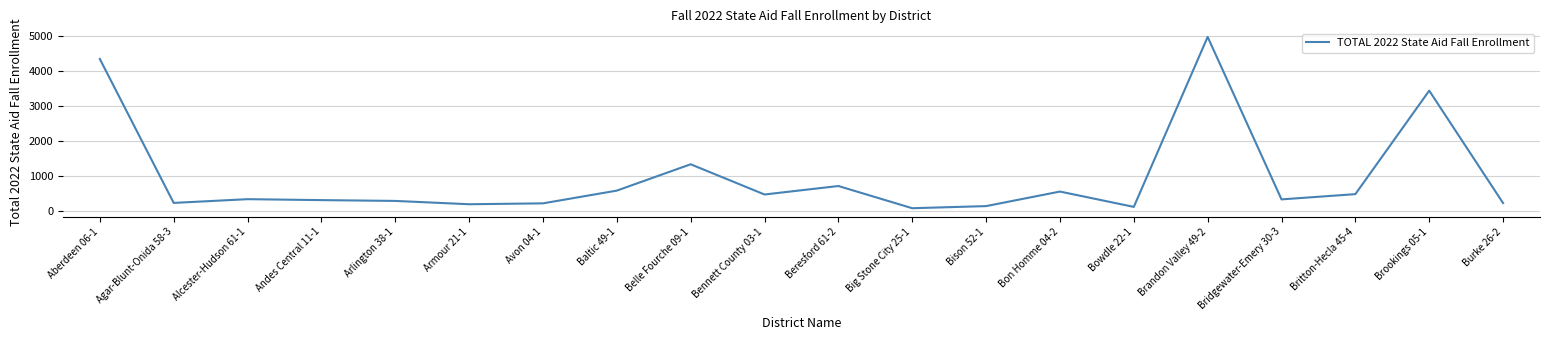

Which category has the highest value across all series?

Brandon Valley 49-2